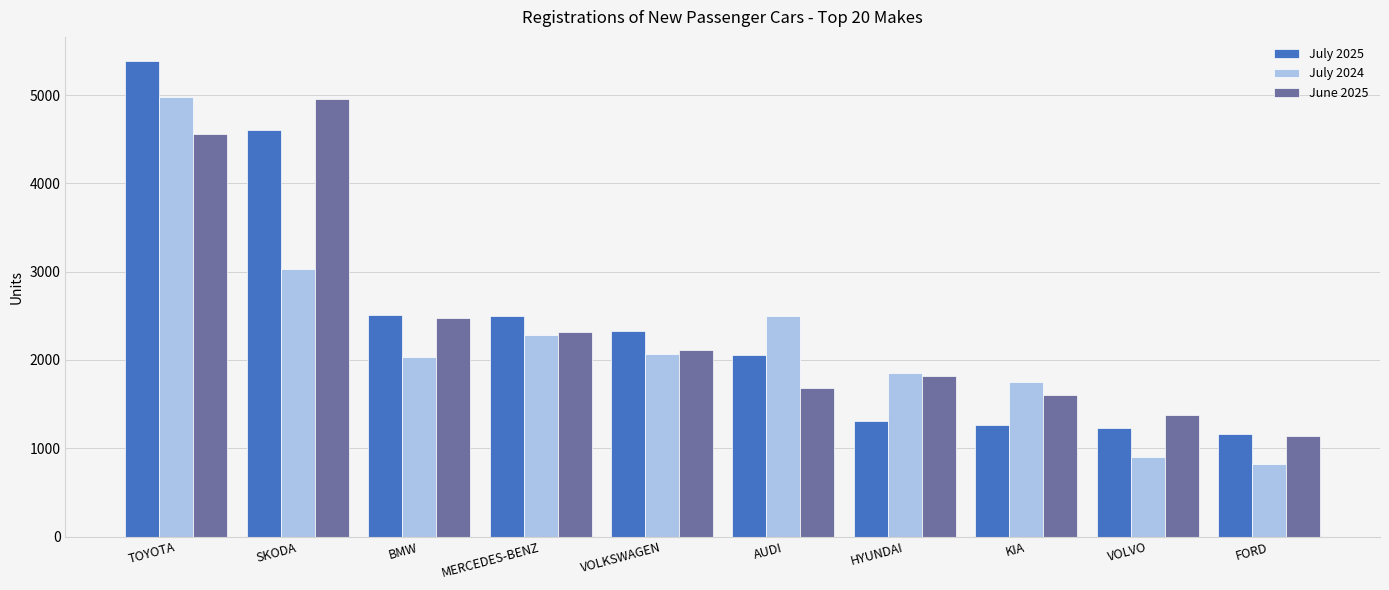

Is the value of June 2025 at VOLVO greater than the value of July 2024 at TOYOTA?

No